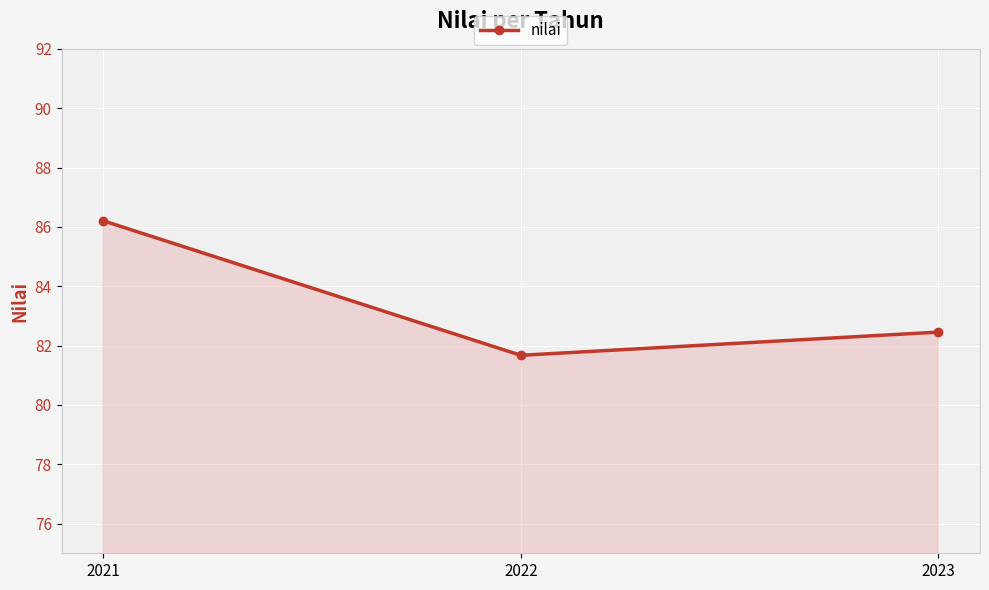

Which category has the lowest value across all series?

2022